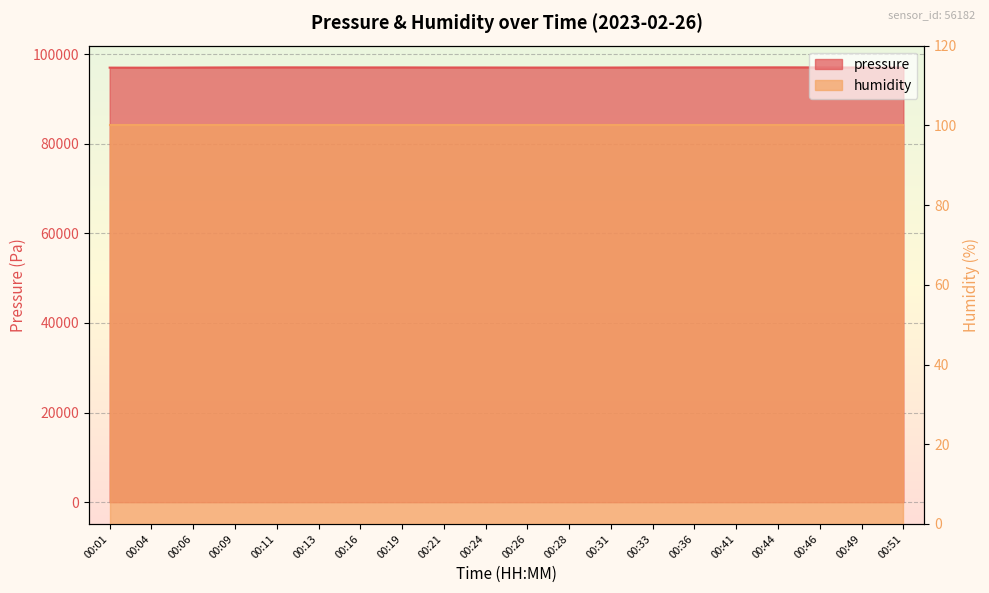

List the labels in order of value, smallest first.

00:04, 00:01, 00:51, 00:28, 00:26, 00:31, 00:49, 00:06, 00:24, 00:21, 00:33, 00:16, 00:19, 00:09, 00:46, 00:36, 00:41, 00:13, 00:11, 00:44